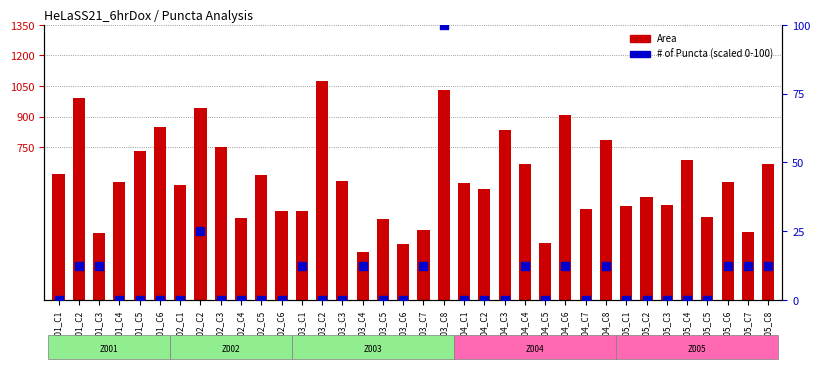

What is the total value across all series at Z002_C1?

565.0